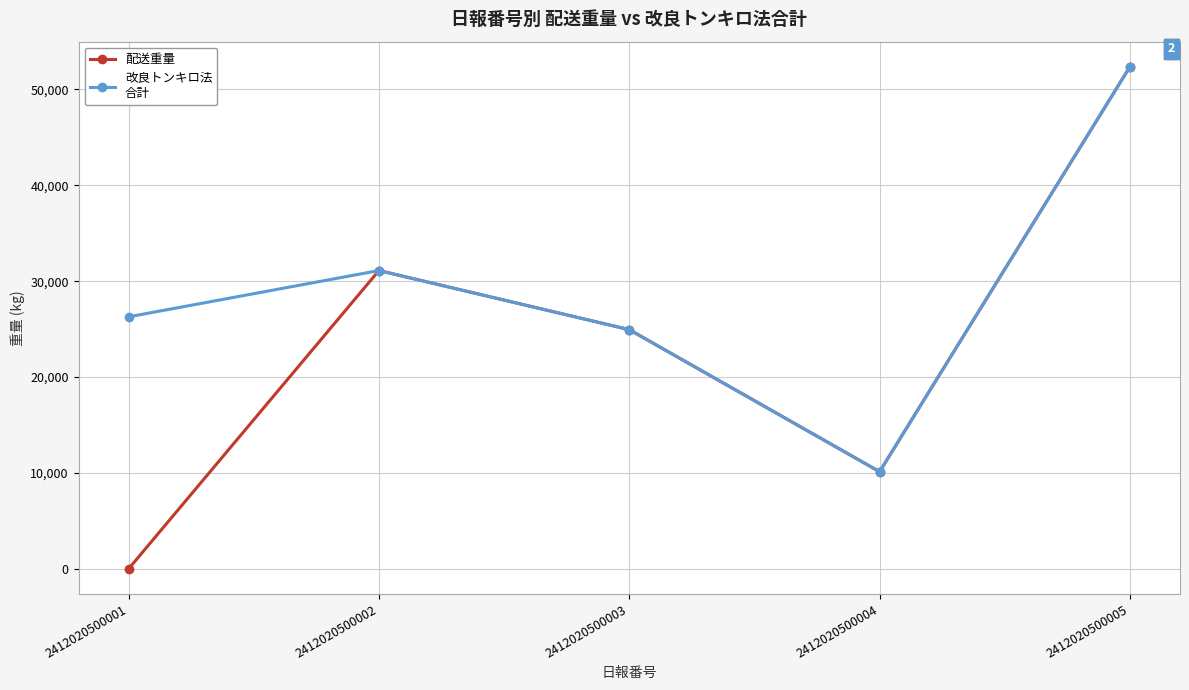

How many series are shown in this chart?

2